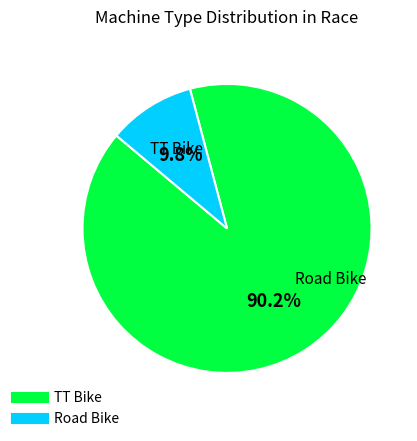

Between TT Bike and Road Bike, which is larger?

TT Bike